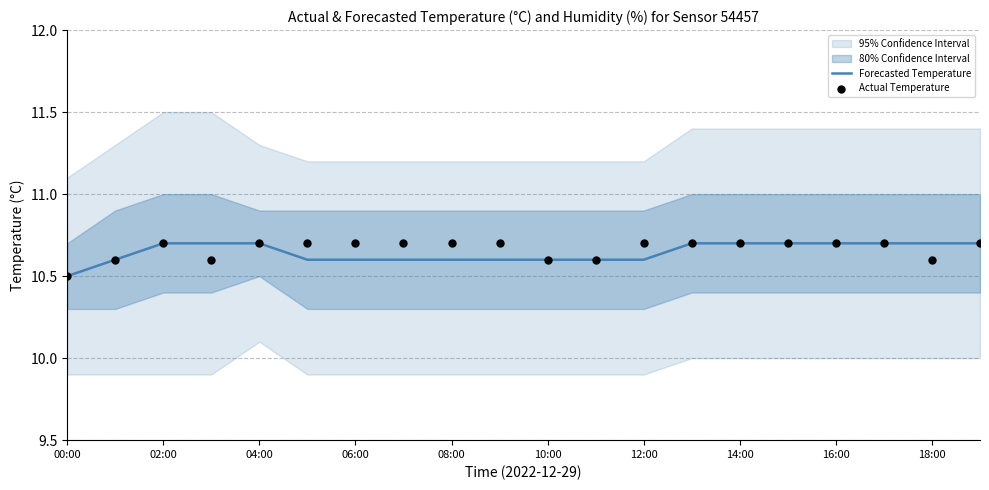

Is it true that Forecasted Temperature equals 10.7 at 02:00?

True